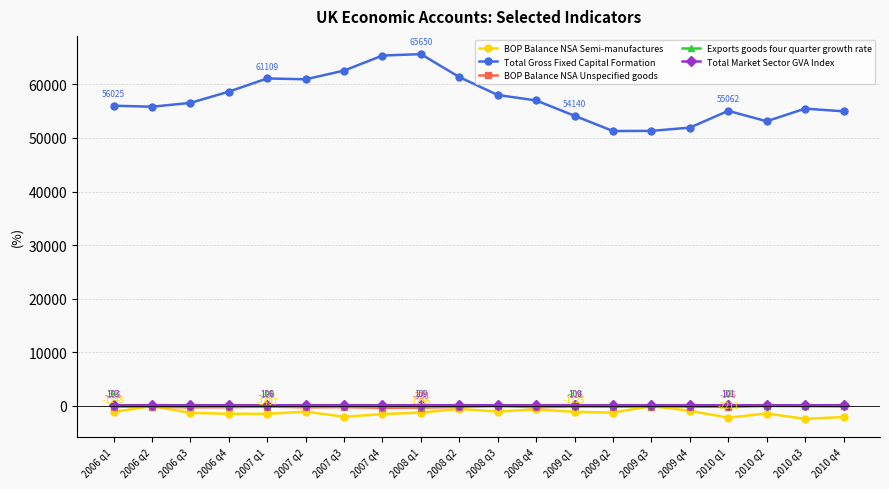

What is the value of the BOP Balance NSA Semi-manufactures point at the 7th from the left?

-2043.0